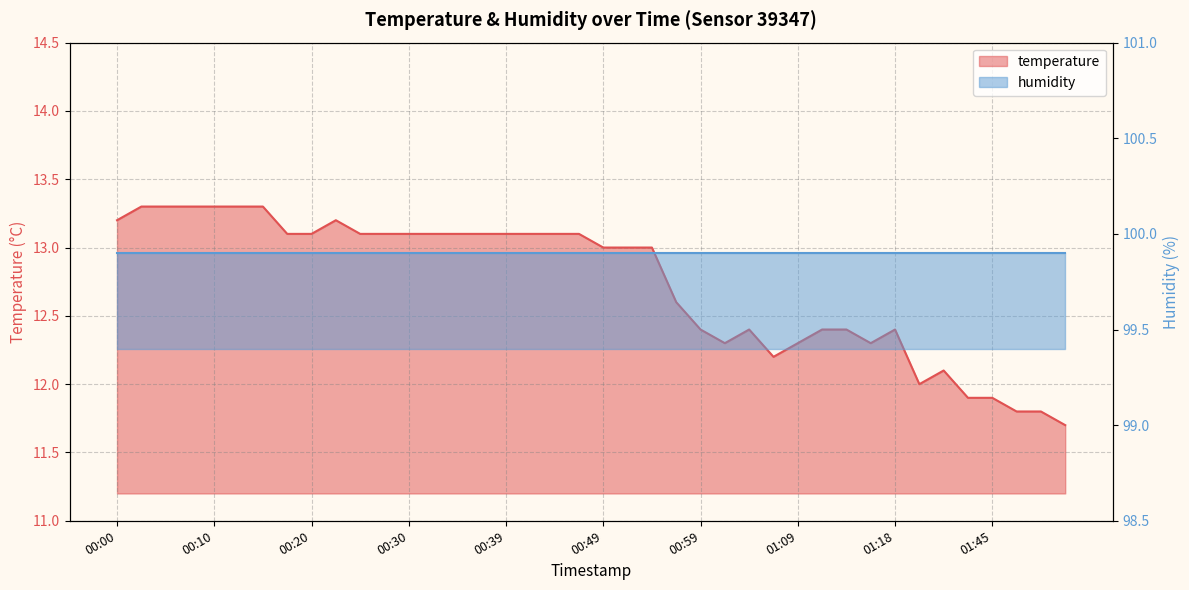

Read the value at 00:03.

13.3